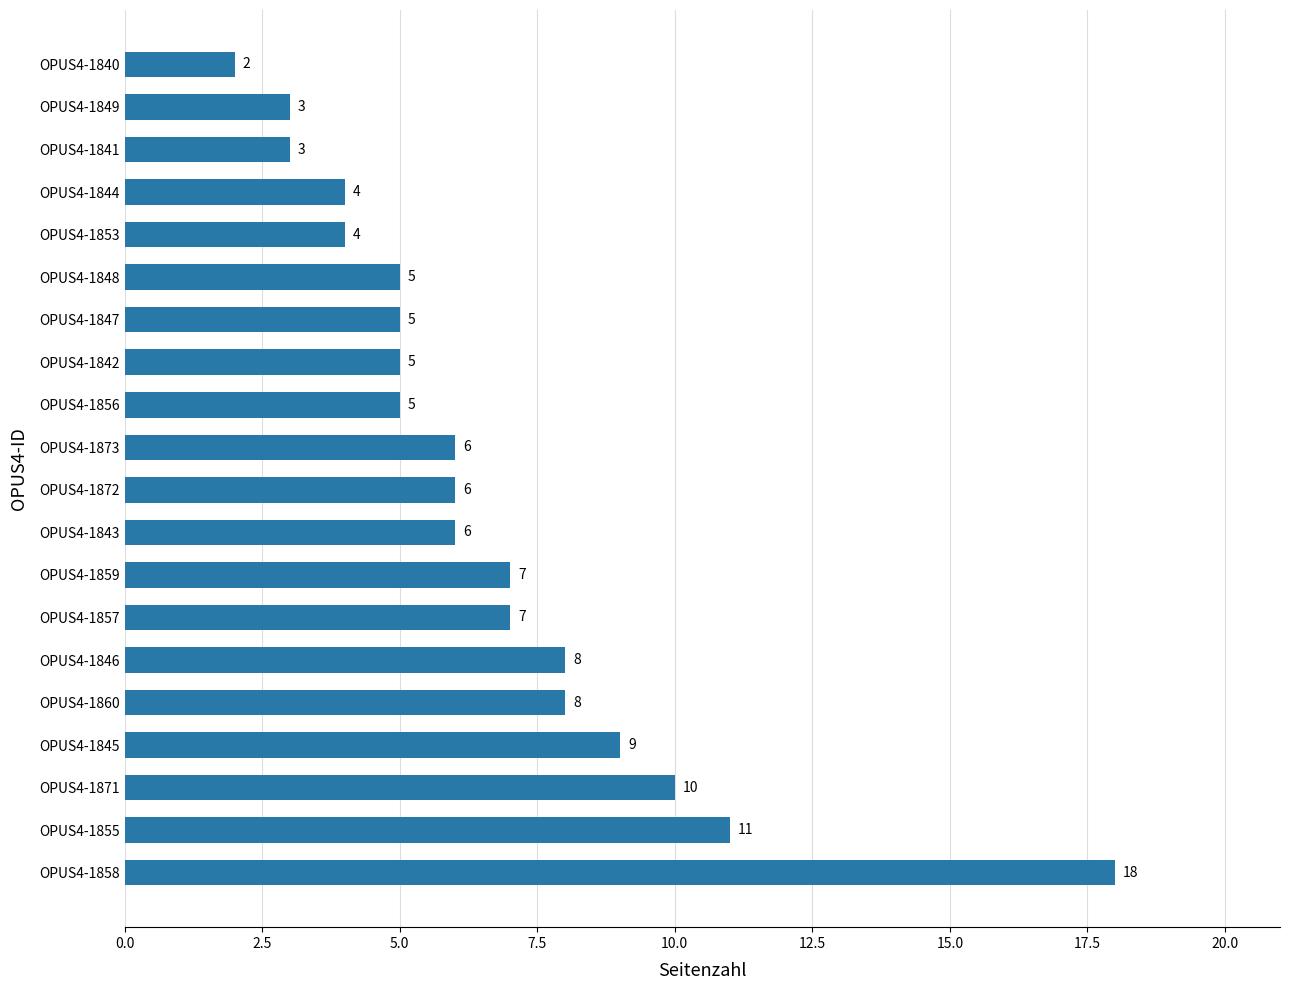

Reading bottom to top, what are all the values shown in this chart?

OPUS4-1858=18	OPUS4-1855=11	OPUS4-1871=10	OPUS4-1845=9	OPUS4-1860=8	OPUS4-1846=8	OPUS4-1857=7	OPUS4-1859=7	OPUS4-1843=6	OPUS4-1872=6	OPUS4-1873=6	OPUS4-1856=5	OPUS4-1842=5	OPUS4-1847=5	OPUS4-1848=5	OPUS4-1853=4	OPUS4-1844=4	OPUS4-1841=3	OPUS4-1849=3	OPUS4-1840=2